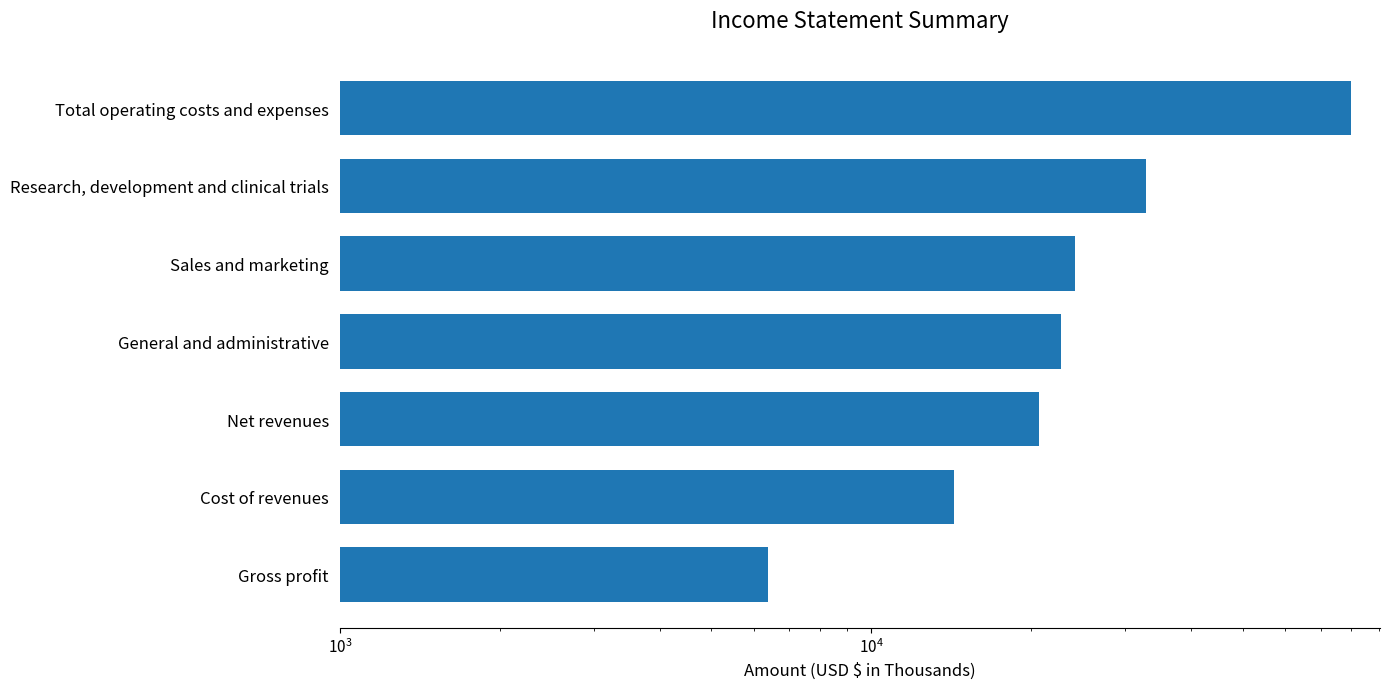

The chart shows a value of 44754 at Total operating costs and expenses. True or false?

False